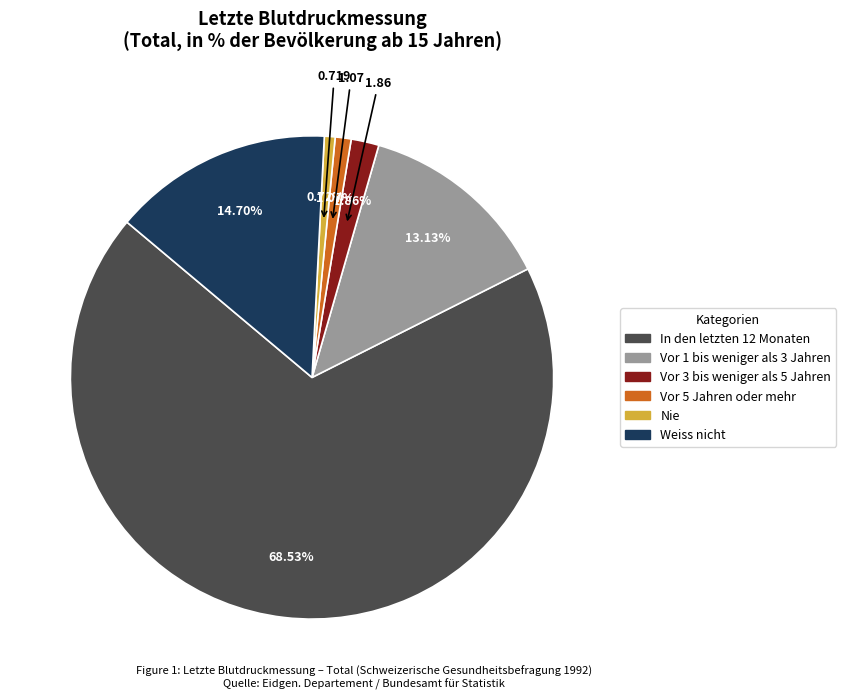

Which has a higher value, Weiss nicht or Vor 1 bis weniger als 3 Jahren?

Weiss nicht